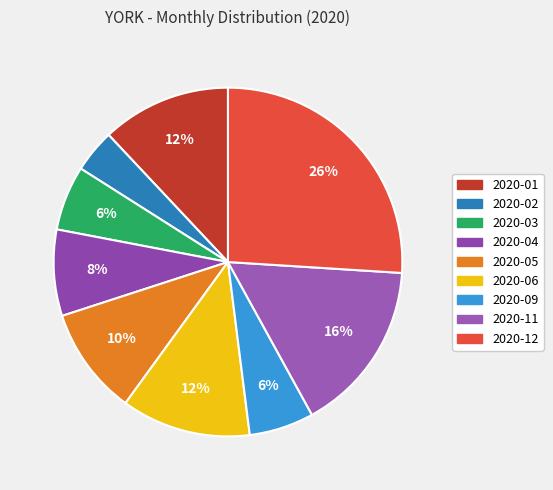

To the nearest percent, what is the difference between the largest and smallest slice percentages?

22%